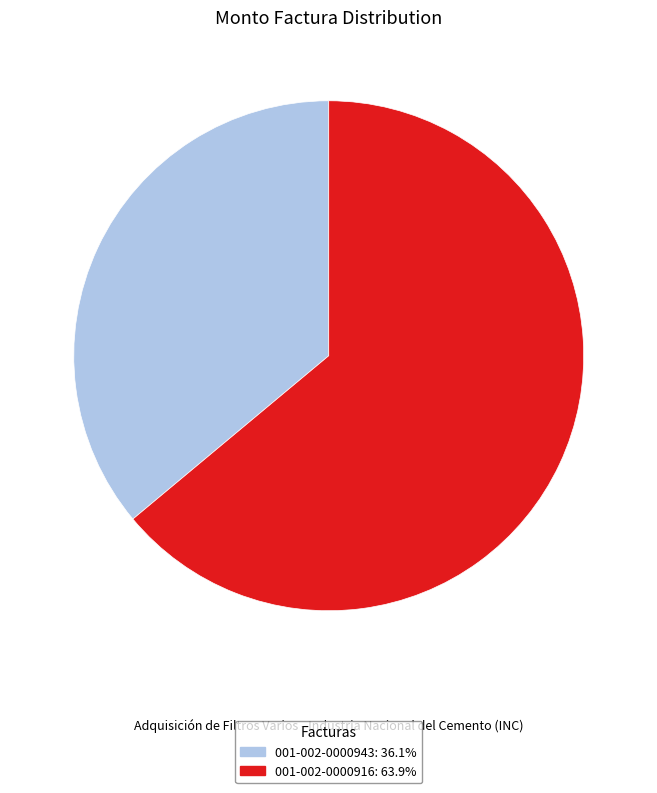

How many segments does this pie chart have?

2